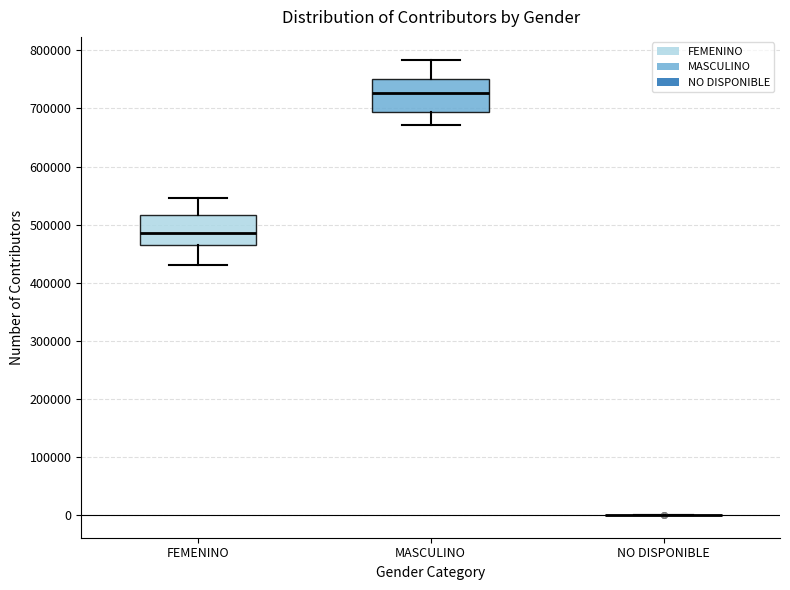

Reading left to right, read every box against the y-axis: the position of its median line, the range the box covers, and the ends of its whiskers. The values are not printed on the chart, so give them approximately, as read against the axis.

FEMENINO: median 490000, box 460000 to 520000, whiskers 430000 to 550000
MASCULINO: median 730000, box 690000 to 750000, whiskers 670000 to 780000
NO DISPONIBLE: box collapsed to a line at 0, whiskers 0 to 0